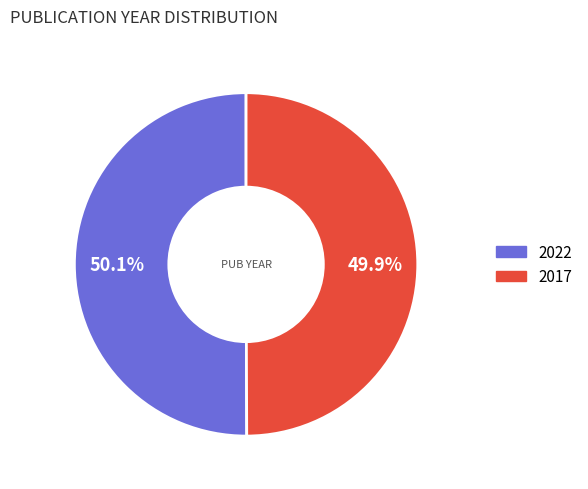

True or false: 2017 accounts for 45% of the total.

False